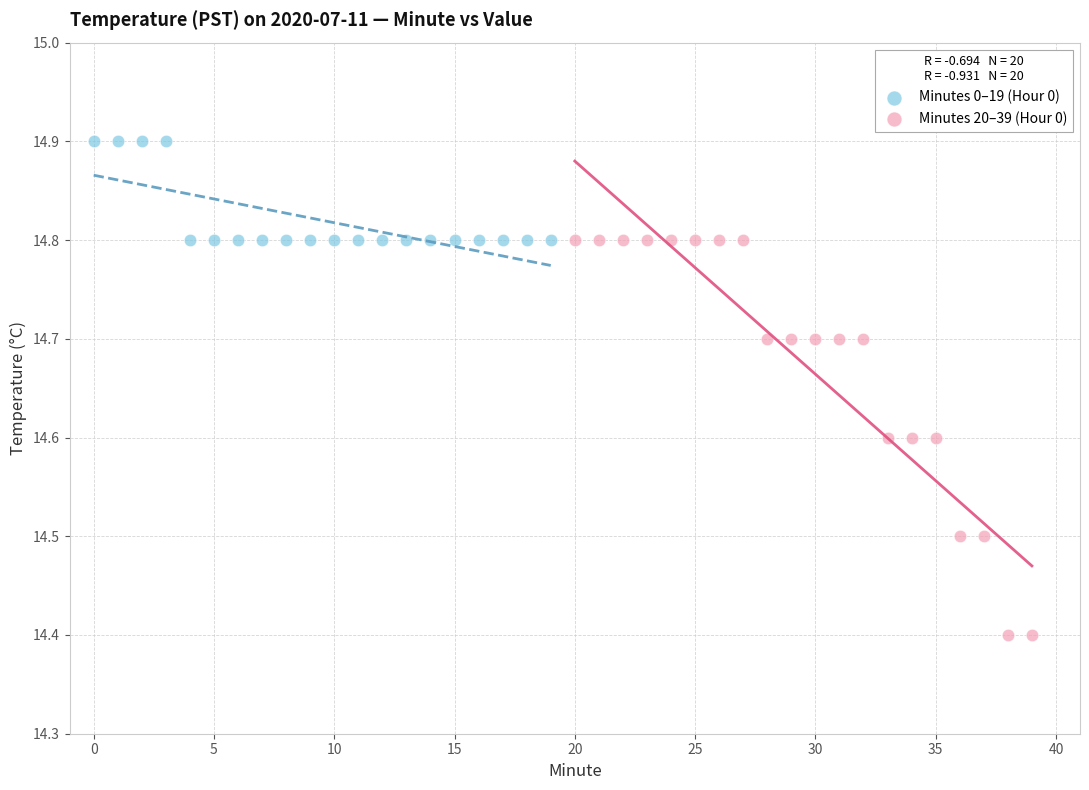

Which series reaches the minimum Y coordinate?

Minutes 20–39 (Hour 0)